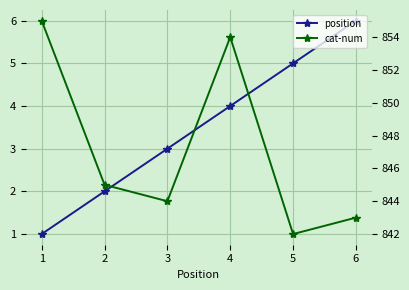

What is the difference between the maximum and second lowest values in the cat-num series?

12